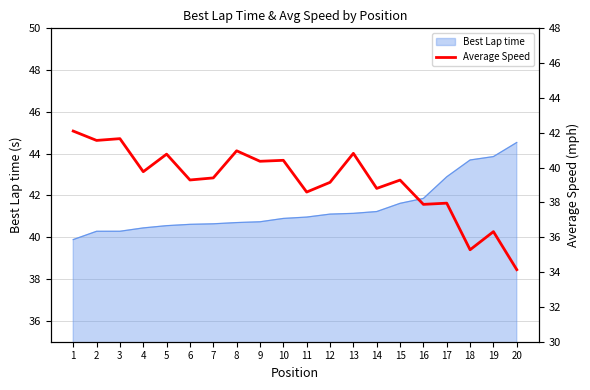

Which category has the highest value in the Best Lap time series?

20